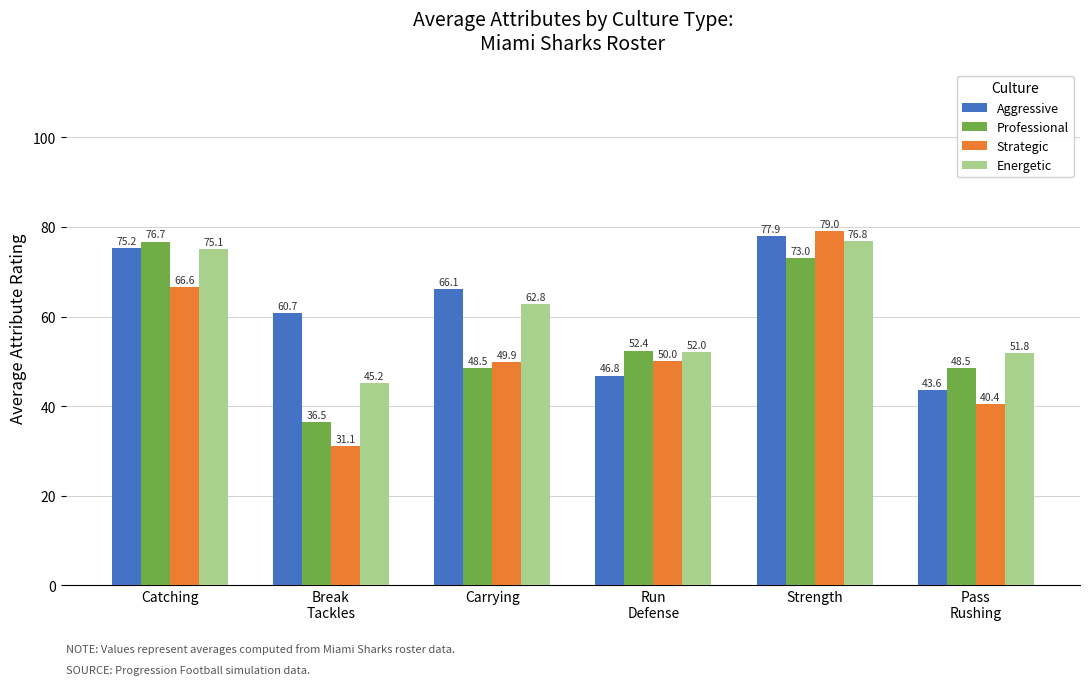

What position from the right is Strength?

2